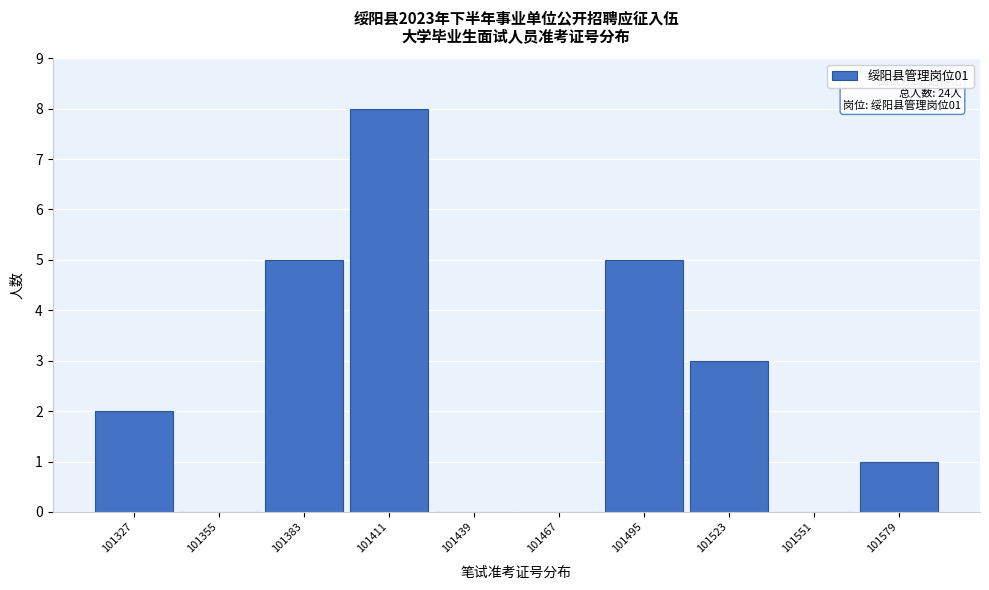

Reading left to right, transcribe all the data shown in this chart.

101327=2	101355=0	101383=5	101411=8	101439=0	101467=0	101495=5	101523=3	101551=0	101579=1